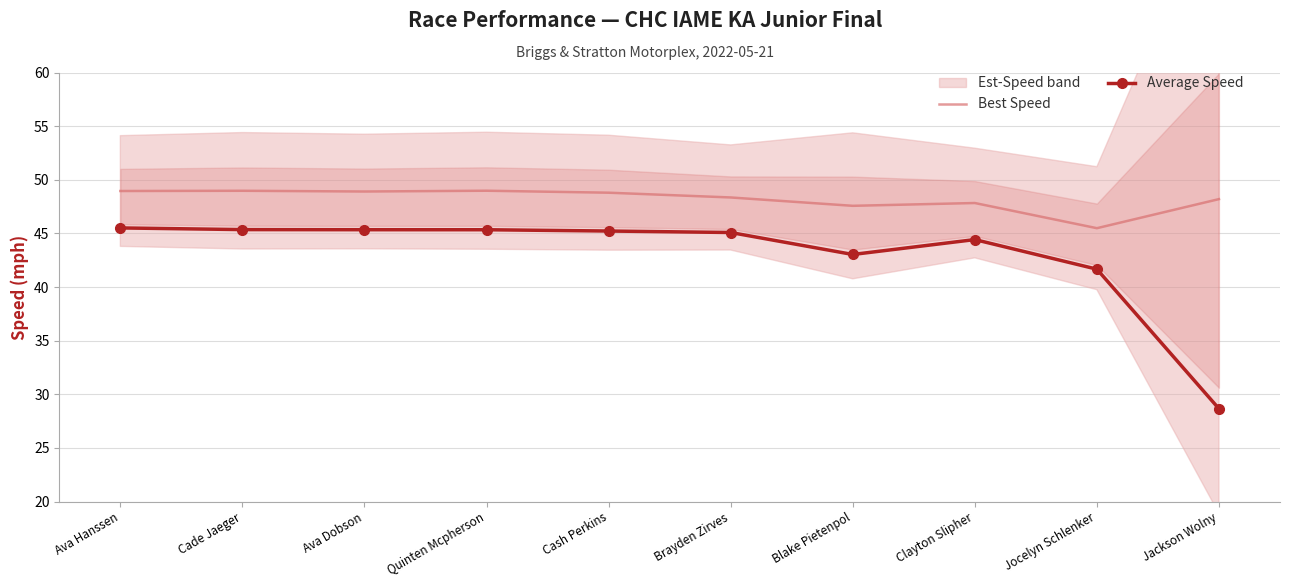

How many lines are shown in the chart?

2